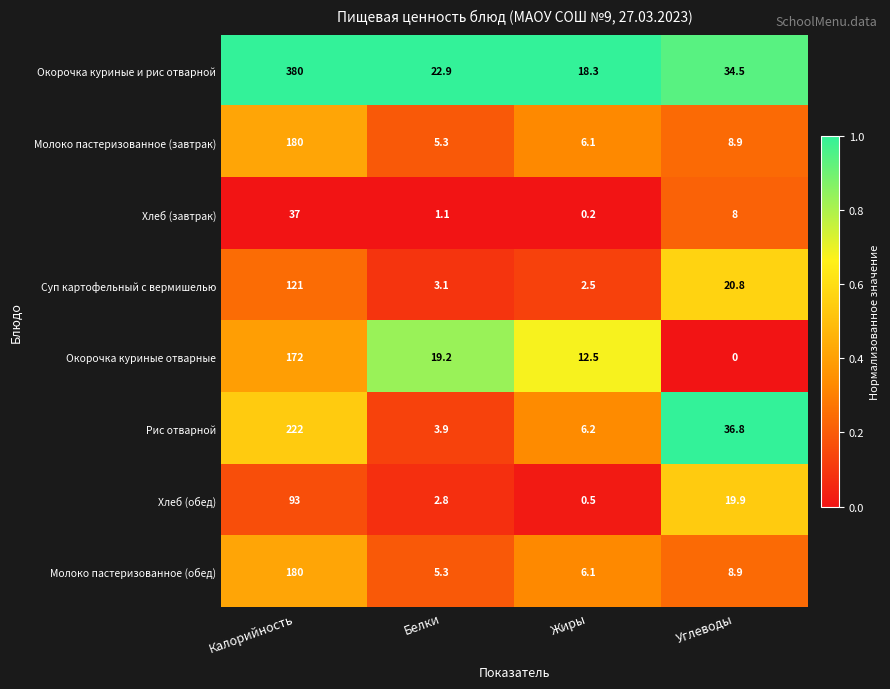

What is the spread (max minus min) of values at Углеводы?

36.8